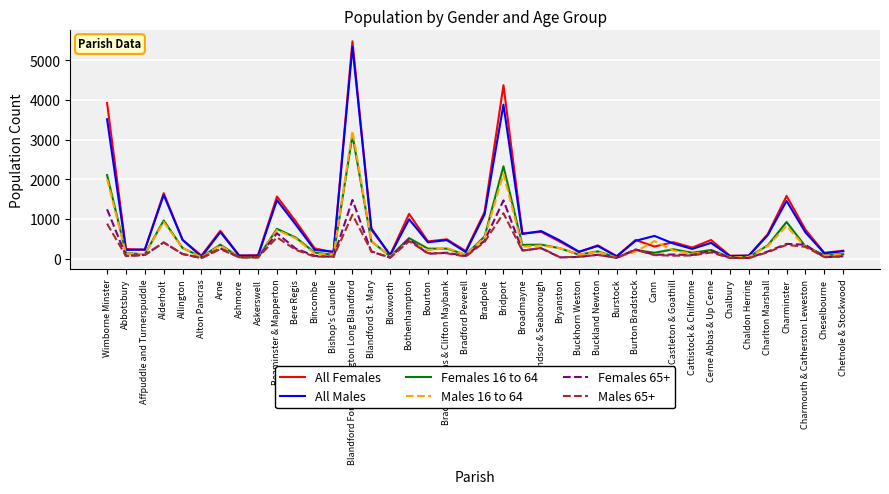

How many values in the Males 16 to 64 series are below 219?

20